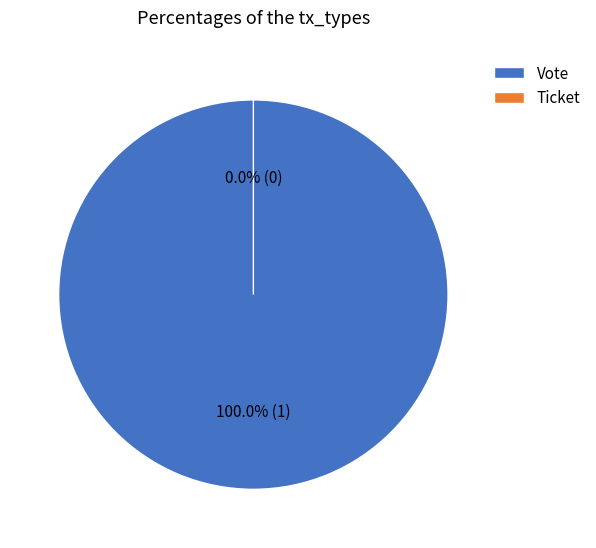

True or false: Ticket accounts for 0% of the total.

True